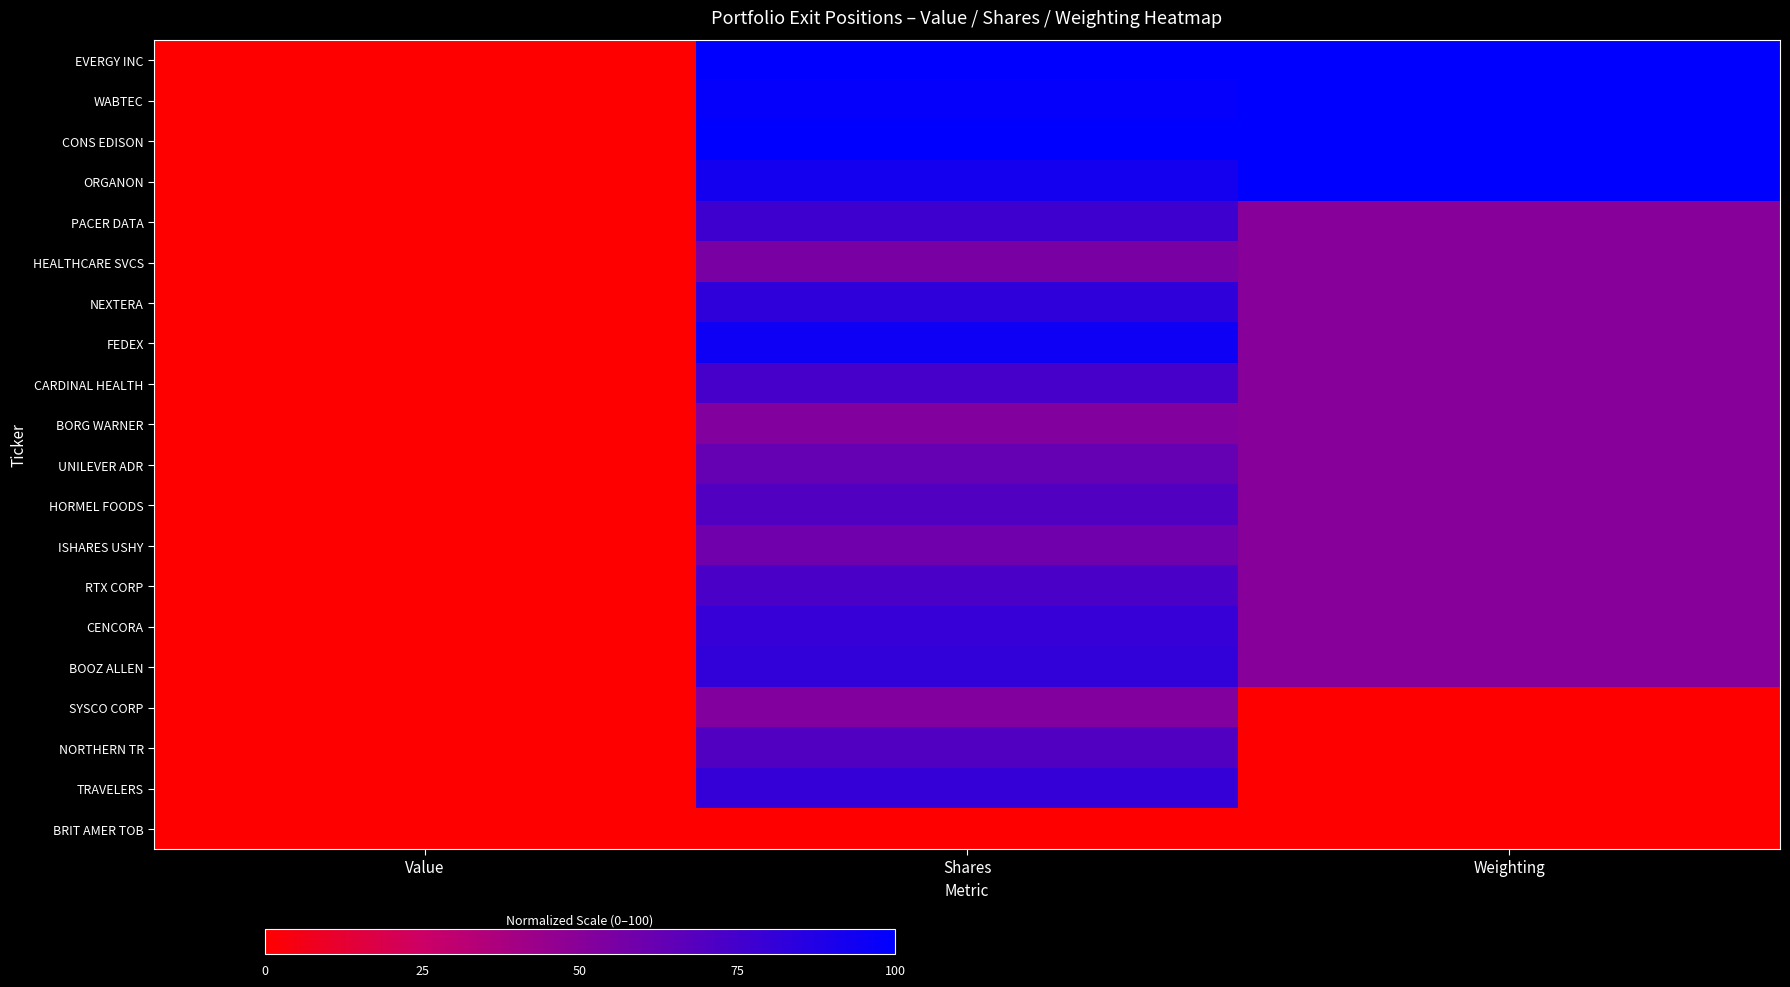

At which category does the chart reach its minimum across all series?

Value